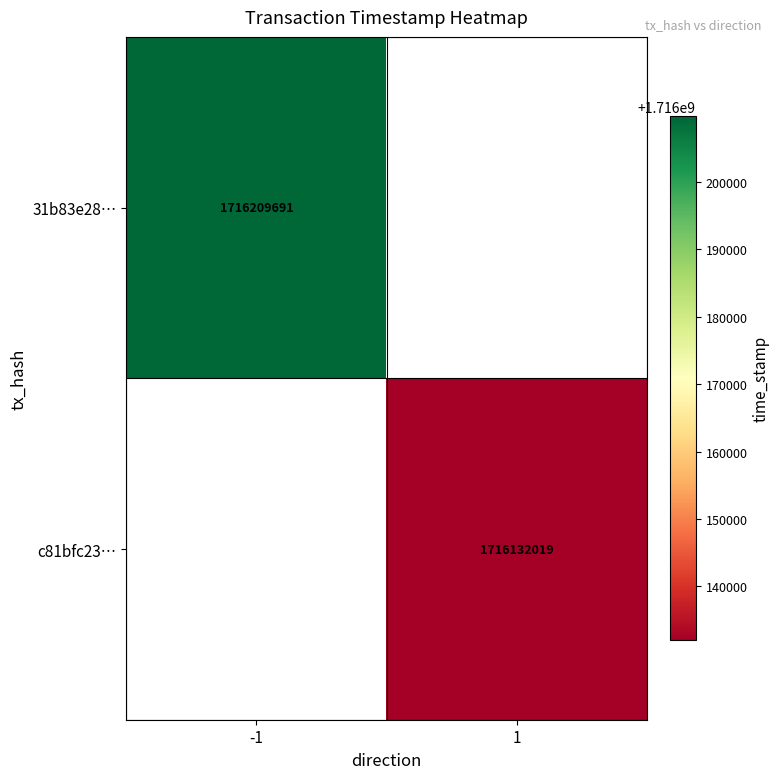

Is it true that 31b83e28… equals 2956227052 at -1?

False